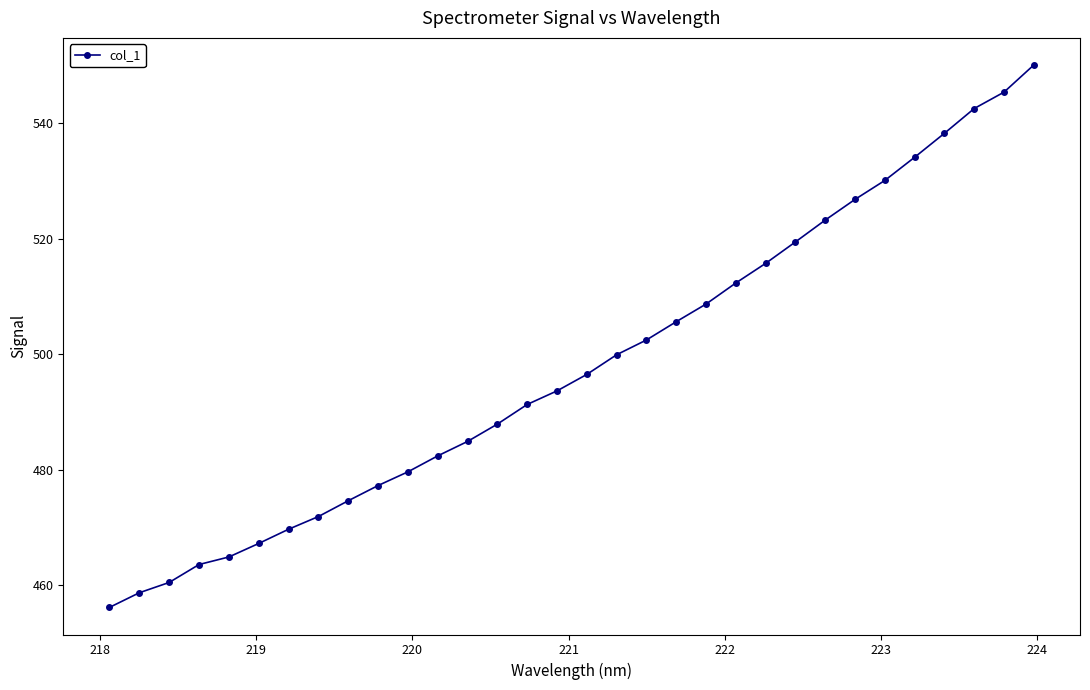

What is the smallest value displayed?

456.1